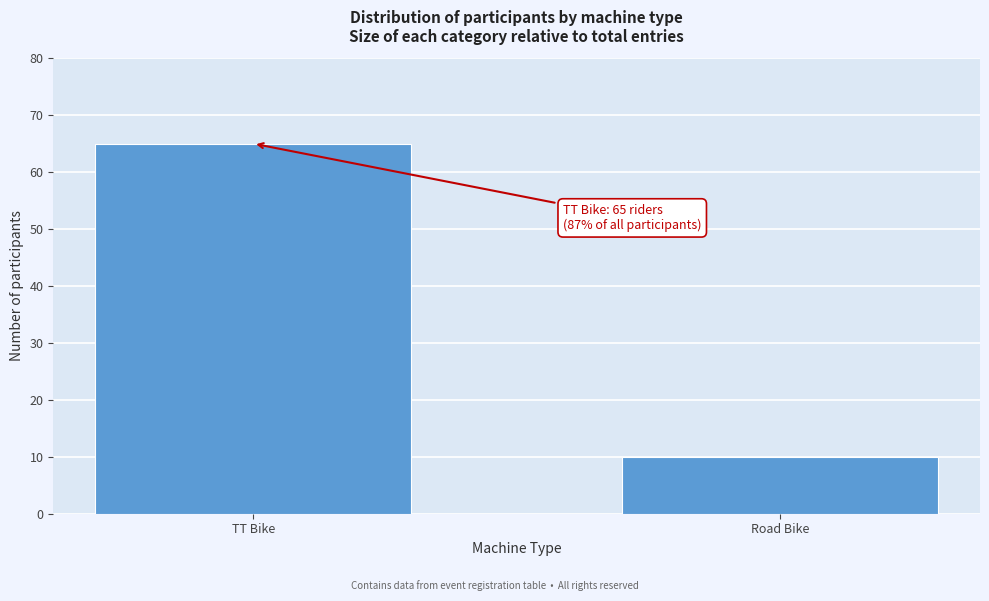

Reading right to left, extract all data points from this chart.

10	65